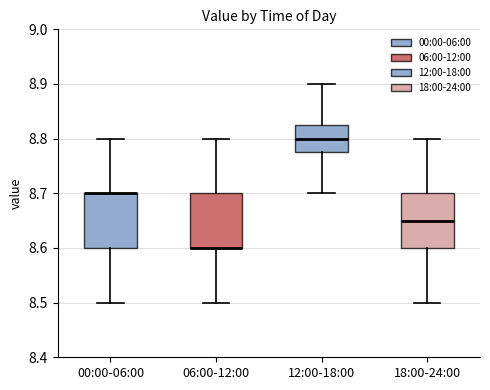

Reading left to right, transcribe this box plot: for each box, give where its median line is, the range the box spans, and where its two whiskers end, as read against the y-axis. The values are not printed on the chart, so give them approximately, as read against the axis.

00:00-06:00: median 8.70 (drawn on the box's upper edge), box 8.60 to 8.70, whiskers 8.50 to 8.80
06:00-12:00: median 8.60 (drawn on the box's lower edge), box 8.60 to 8.70, whiskers 8.50 to 8.80
12:00-18:00: median 8.80, box 8.78 to 8.83, whiskers 8.70 to 8.90
18:00-24:00: median 8.65, box 8.60 to 8.70, whiskers 8.50 to 8.80